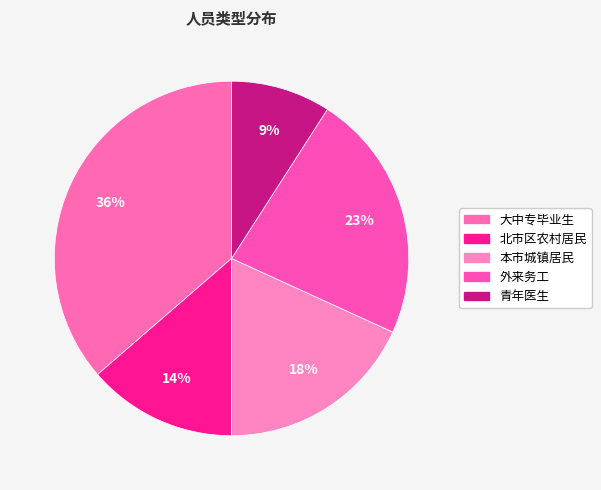

How many slices are in this pie chart?

5